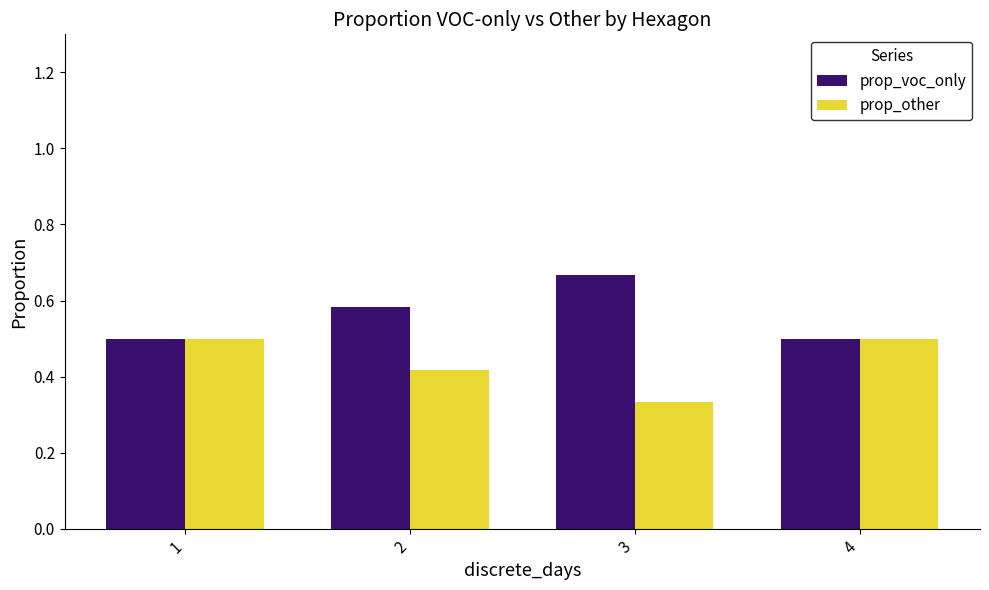

Read the prop_voc_only value at 1.

0.5